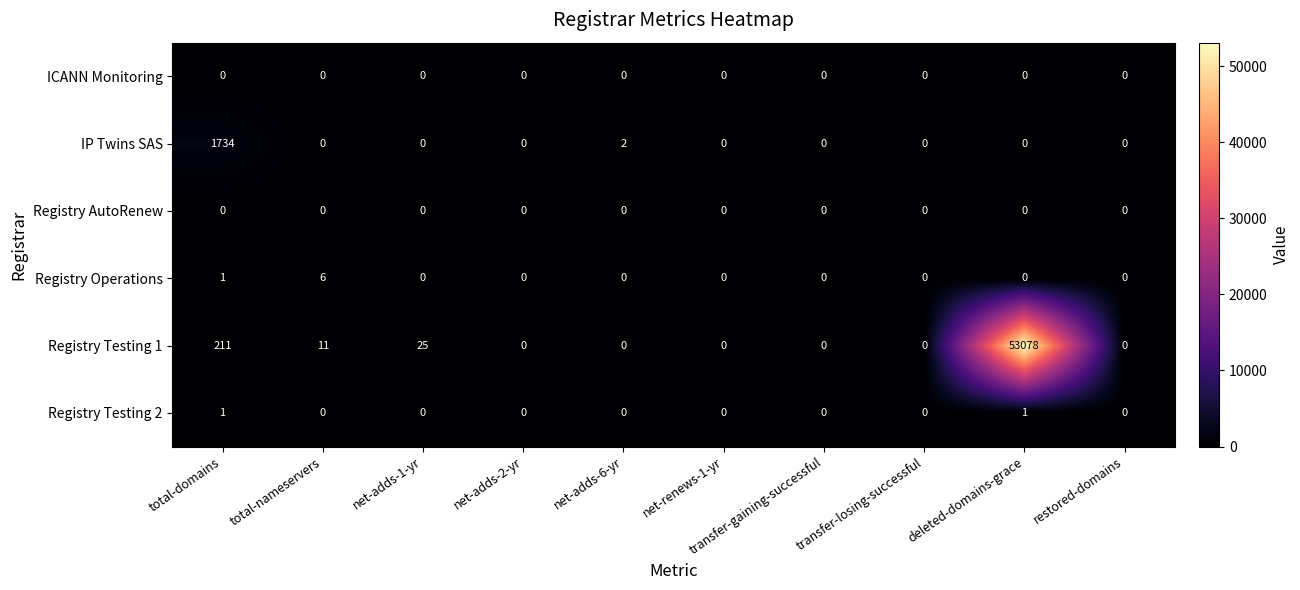

Where is IP Twins SAS nearest to the value 867?

net-adds-6-yr